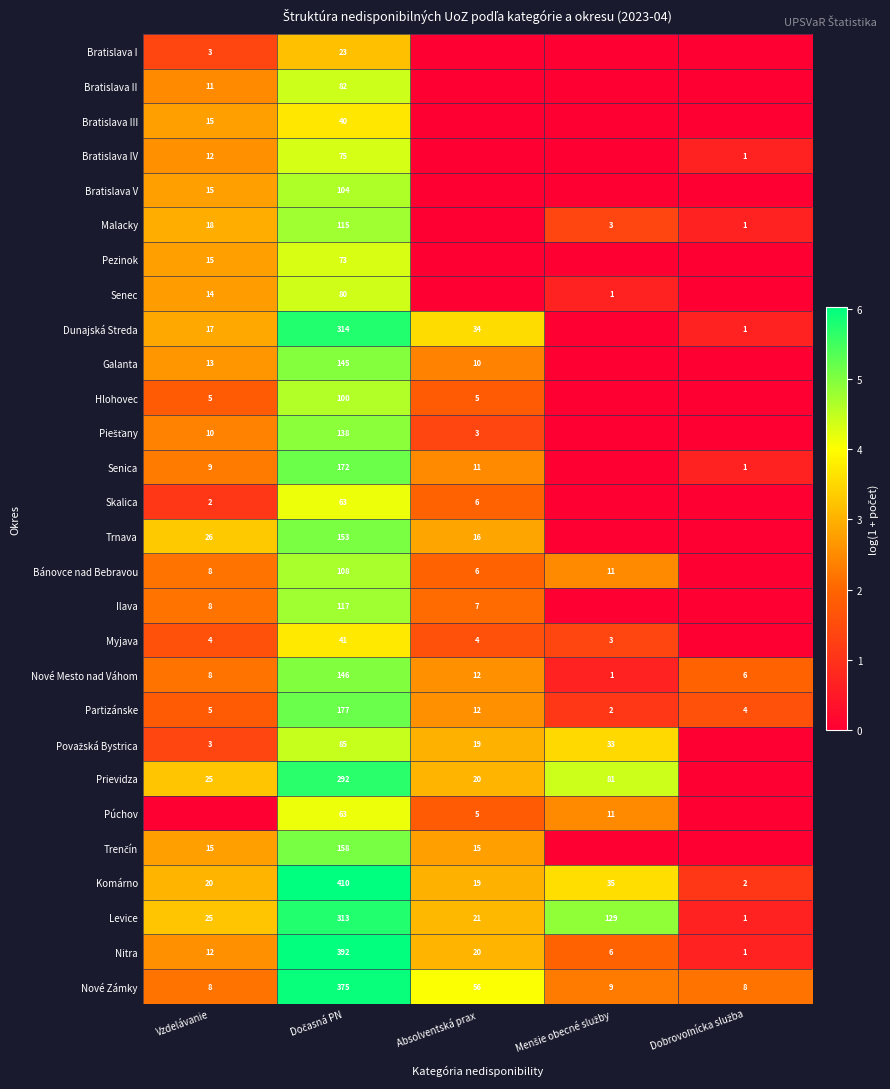

What is the difference between the second highest and second lowest values in the Nové Zámky series?

48